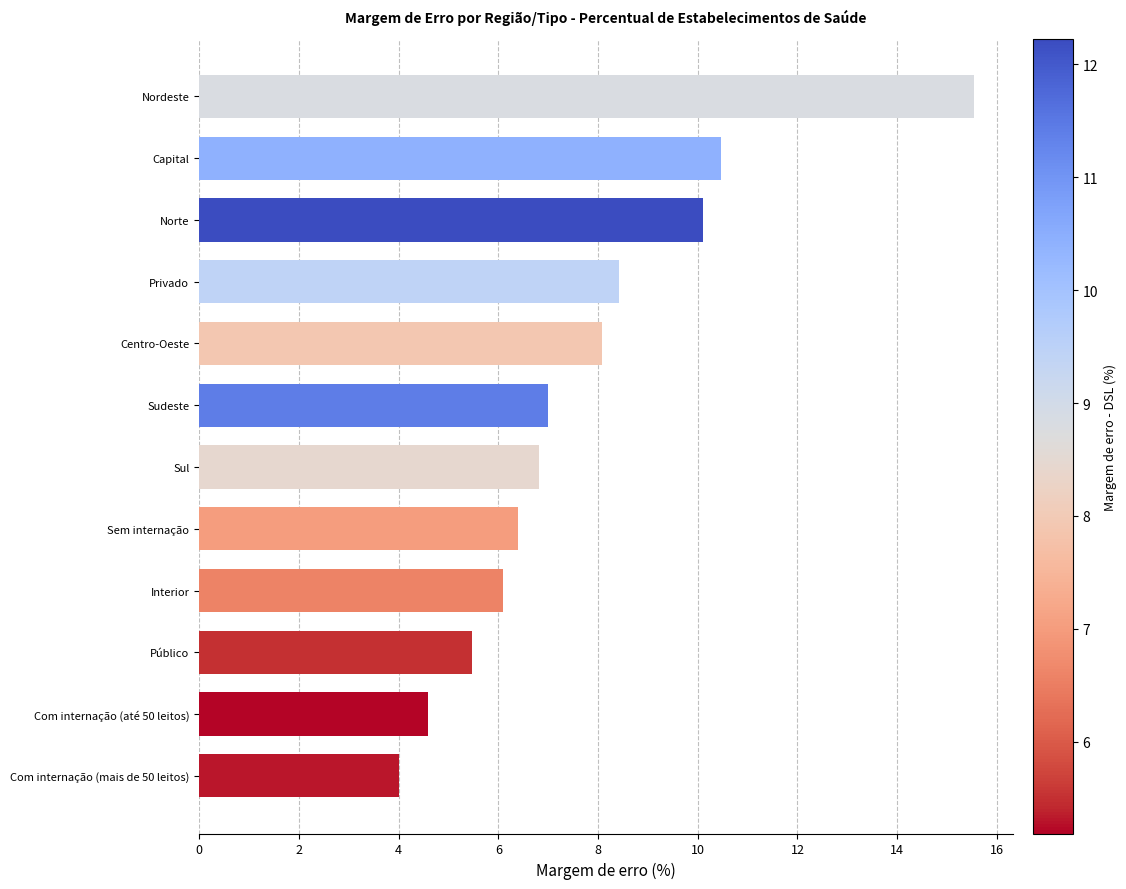

What is the maximum value shown in the chart?

15.6